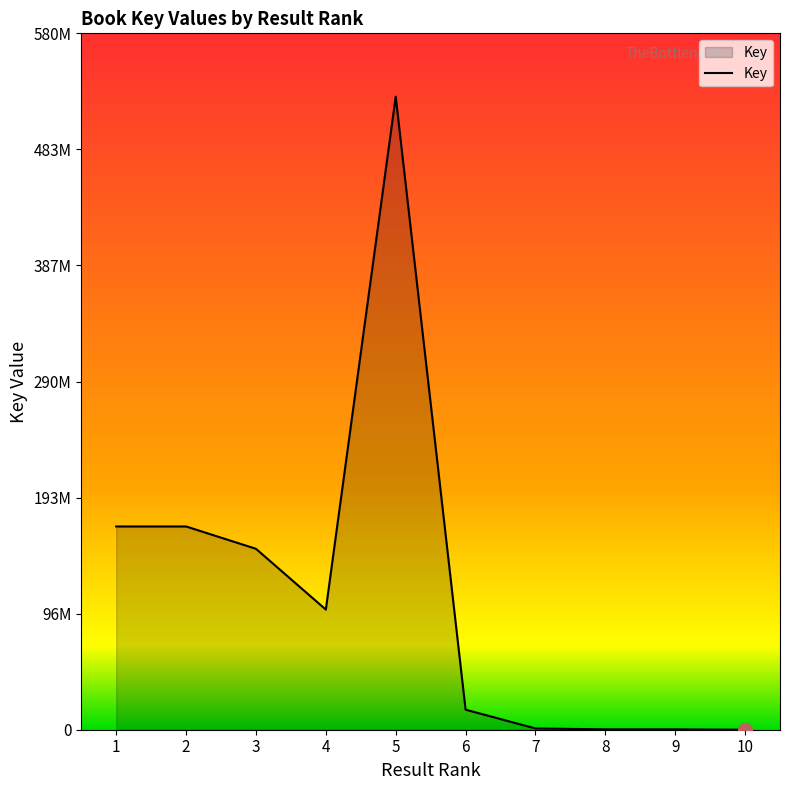

Does the chart display data point markers on the line(s)?

No